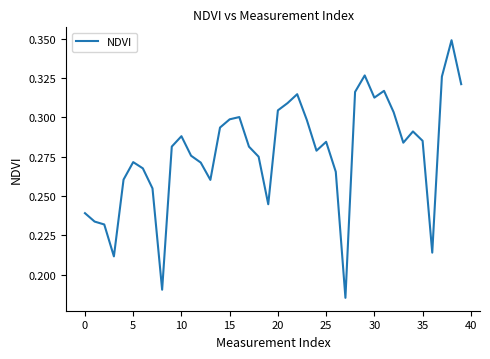

At which category does the data reach its first local peak?

5